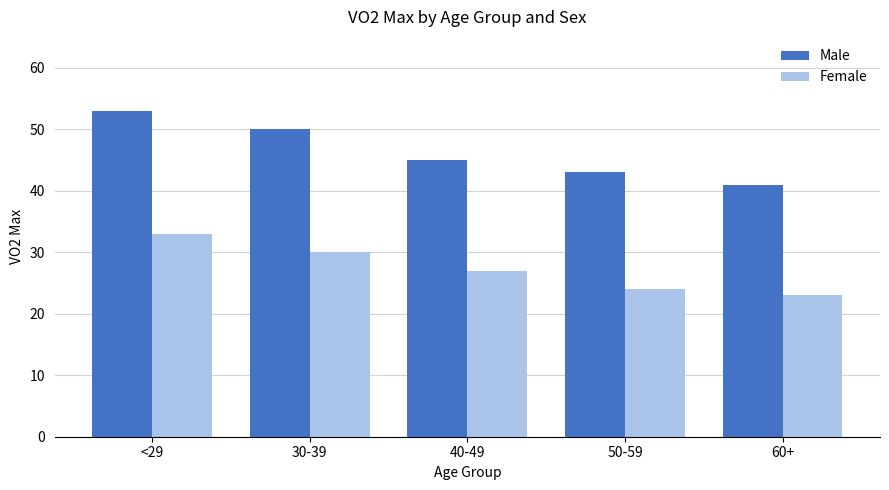

What is the difference between the highest and lowest values at 30-39?

20